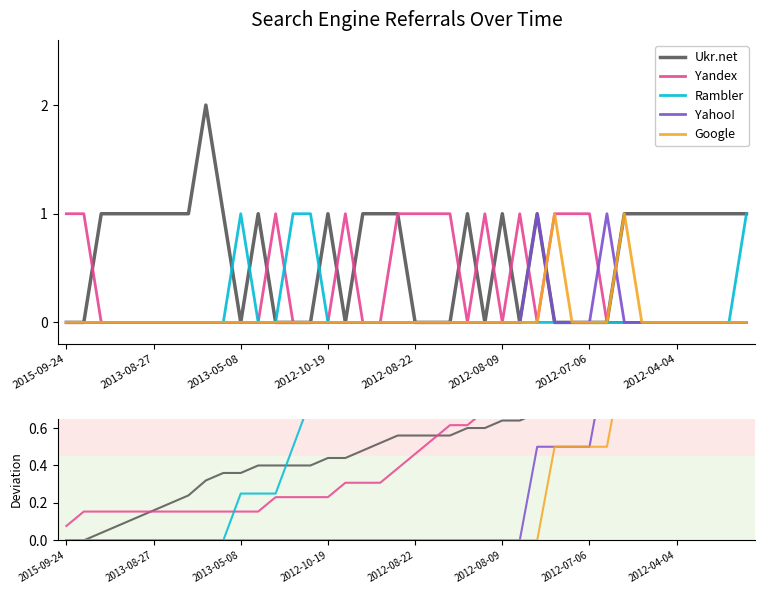

How many values in the Google series exceed 0?

12